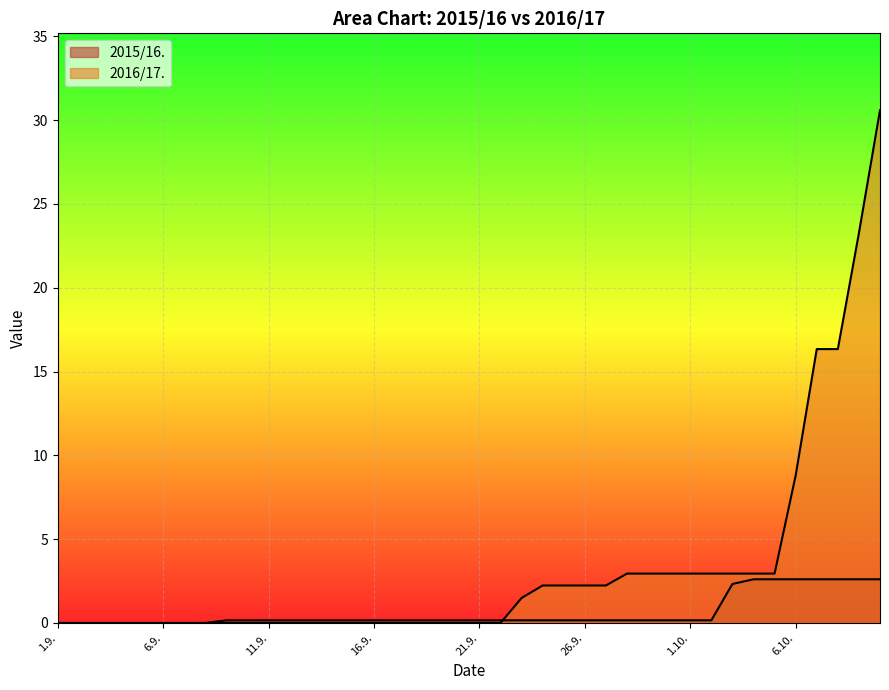

What position from the right is 20.9.?

21